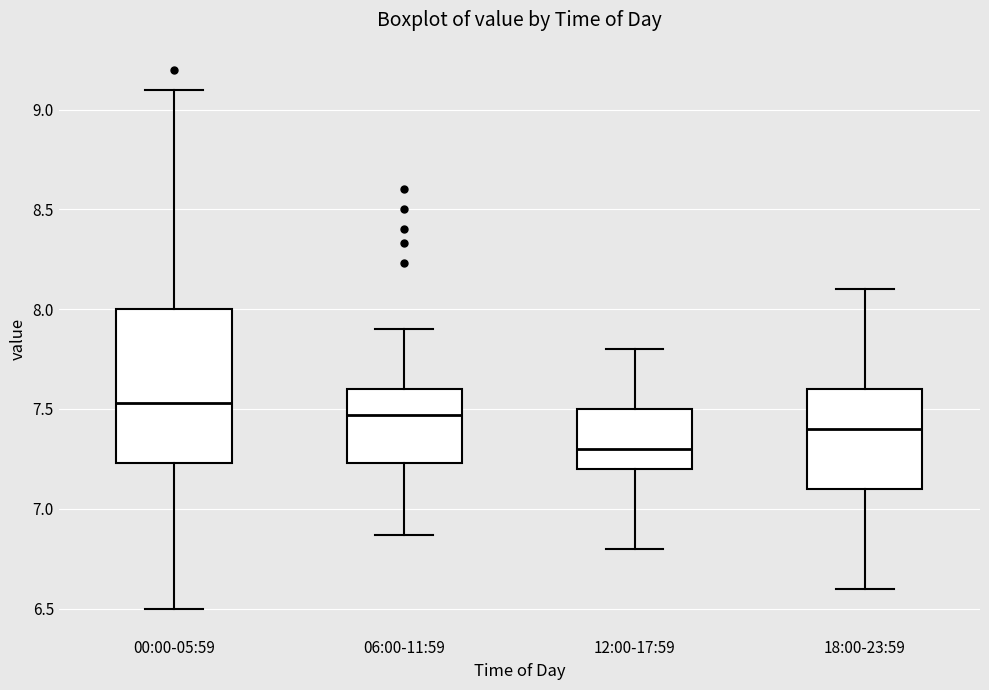

Which box is the tallest, from its lower edge to its upper edge?

00:00-05:59